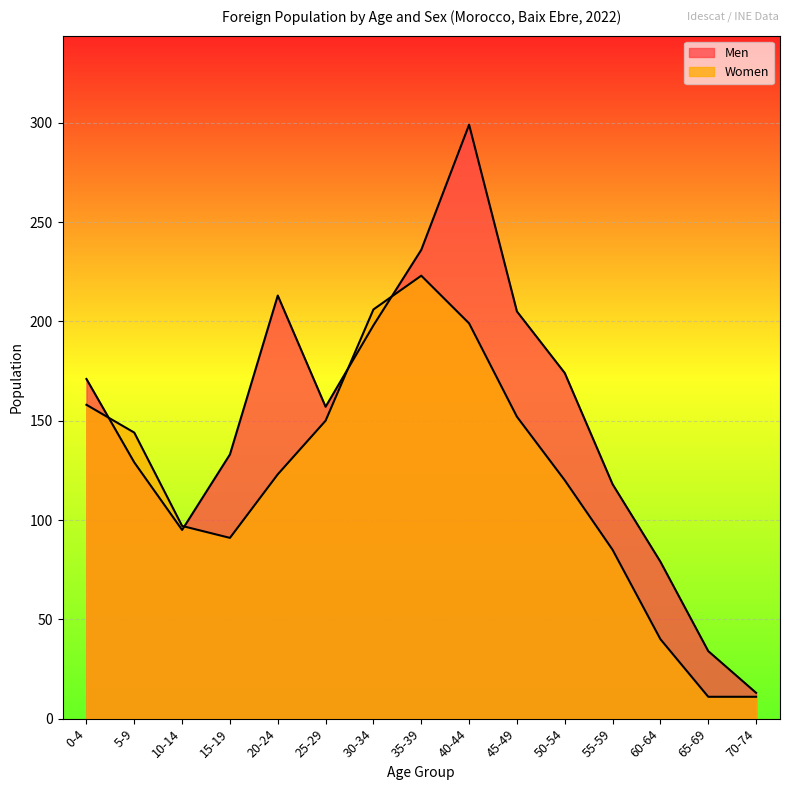

What position from the right is 70-74?

1